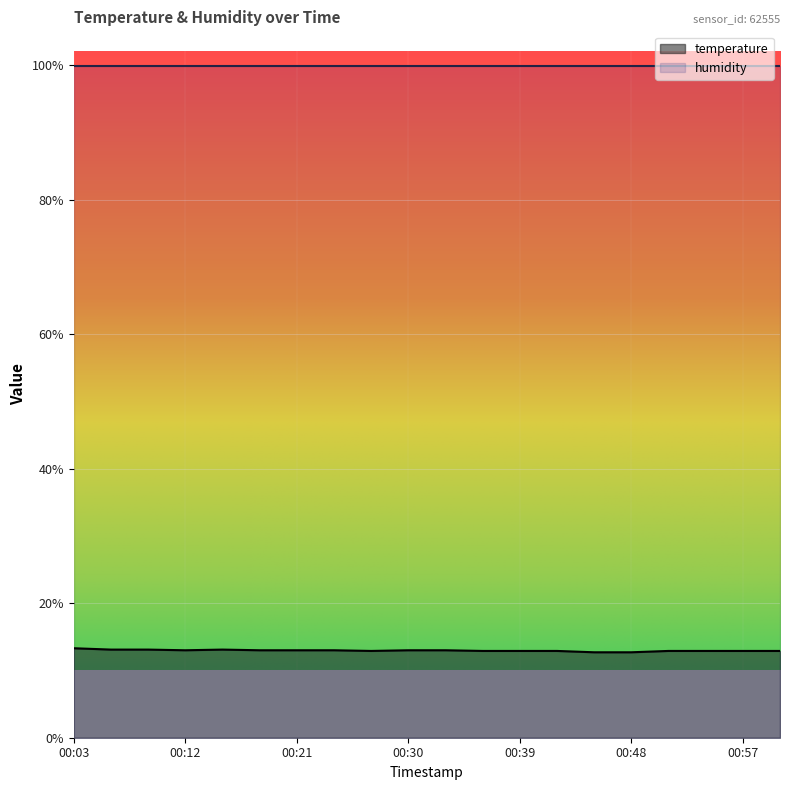

What is the sum of the values at 00:09 and 00:03?

26.4